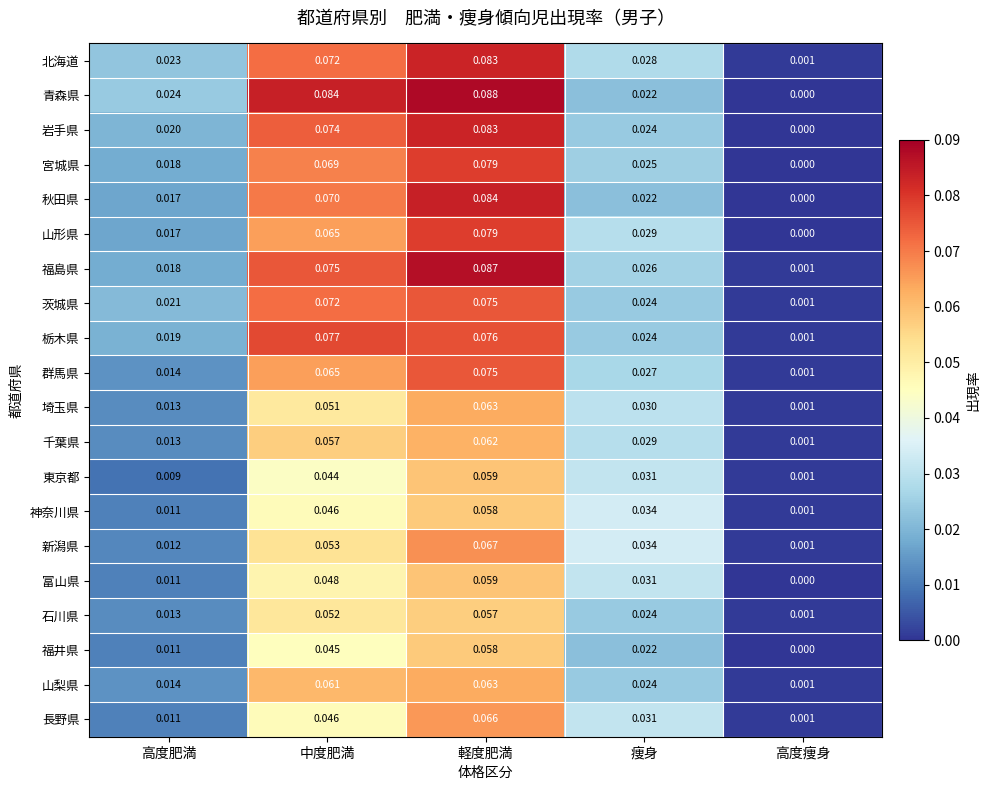

Which category has the lowest value in the 秋田県 series?

高度痩身